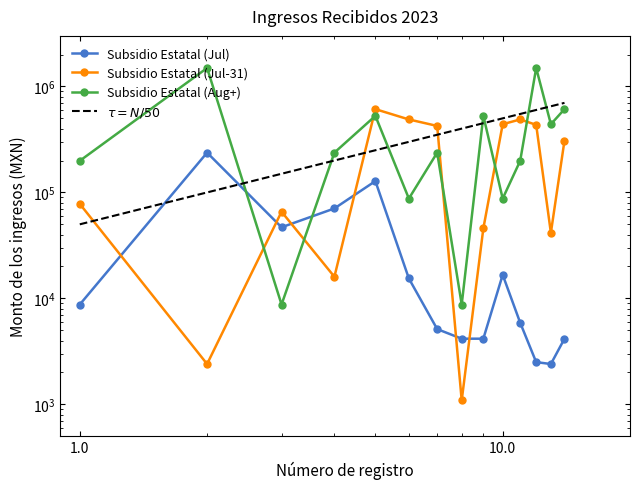

The value of Subsidio Estatal (Jul) at 3 is 73899.0. True or false?

False